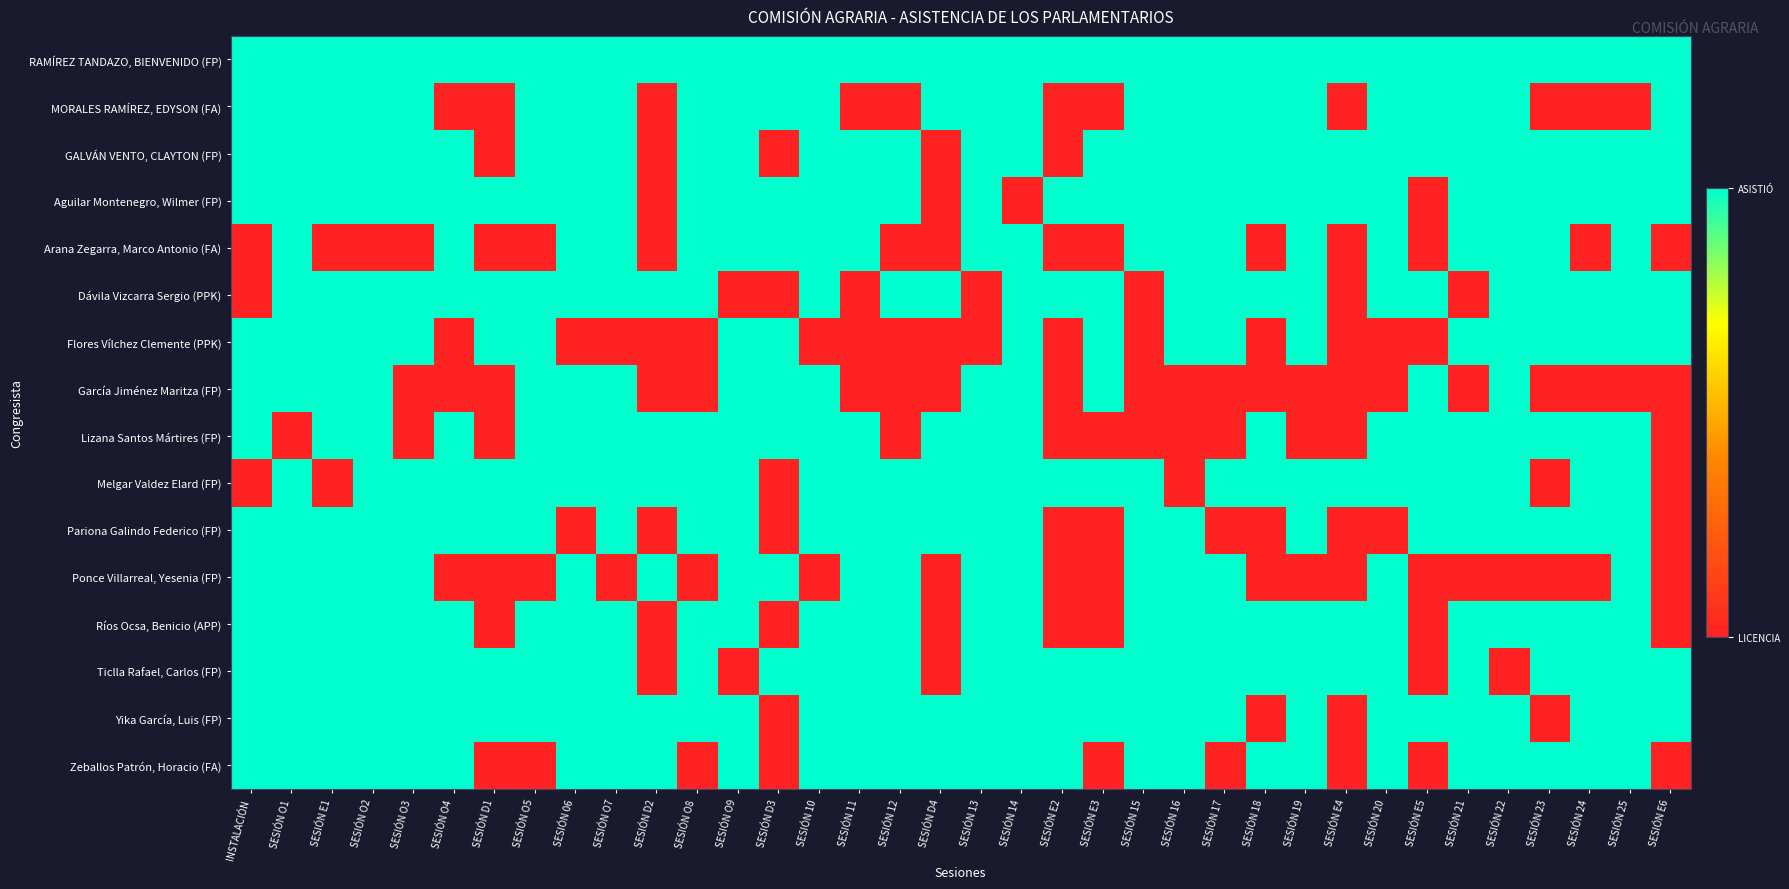

What is the total value across all series at SESIÓN O9?

14